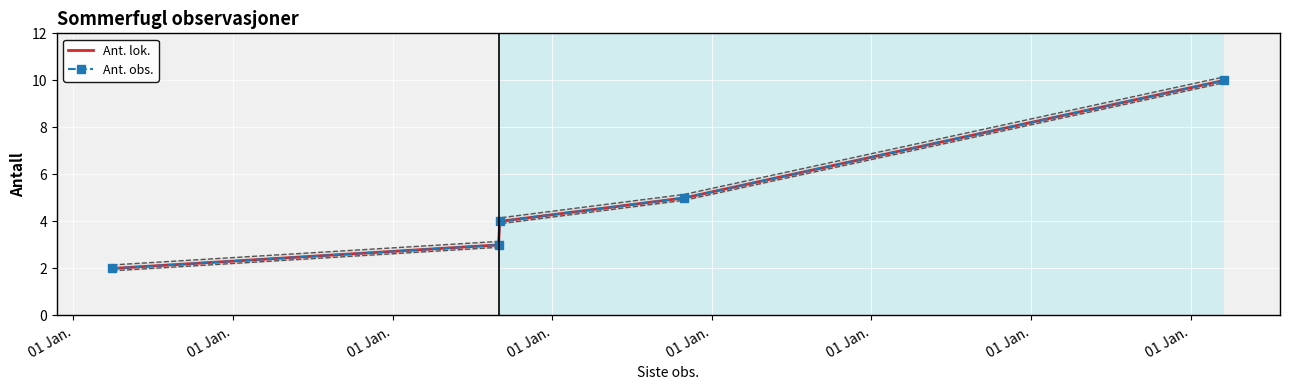

Read the Ant. lok. value at 01 Jan..

4